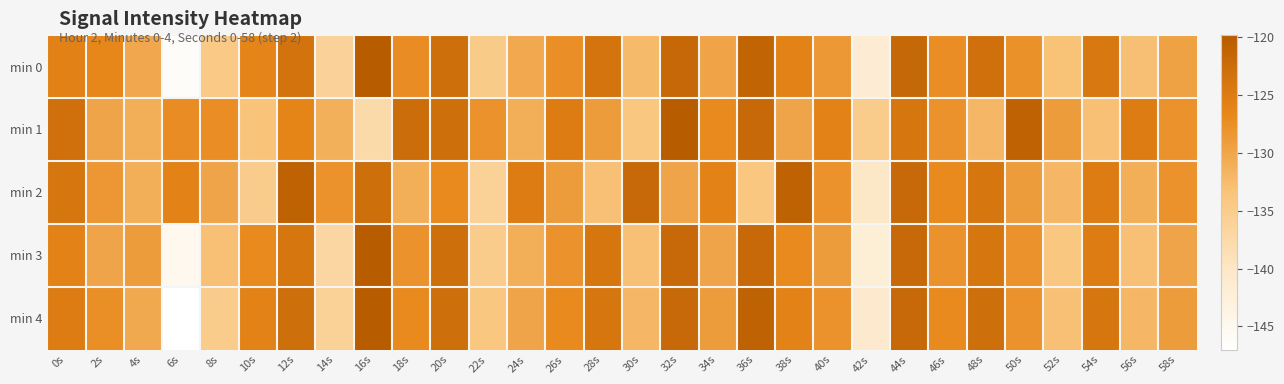

List the series in order of their peak value, lowest first.

min 2, min 1, min 3, min 4, min 0